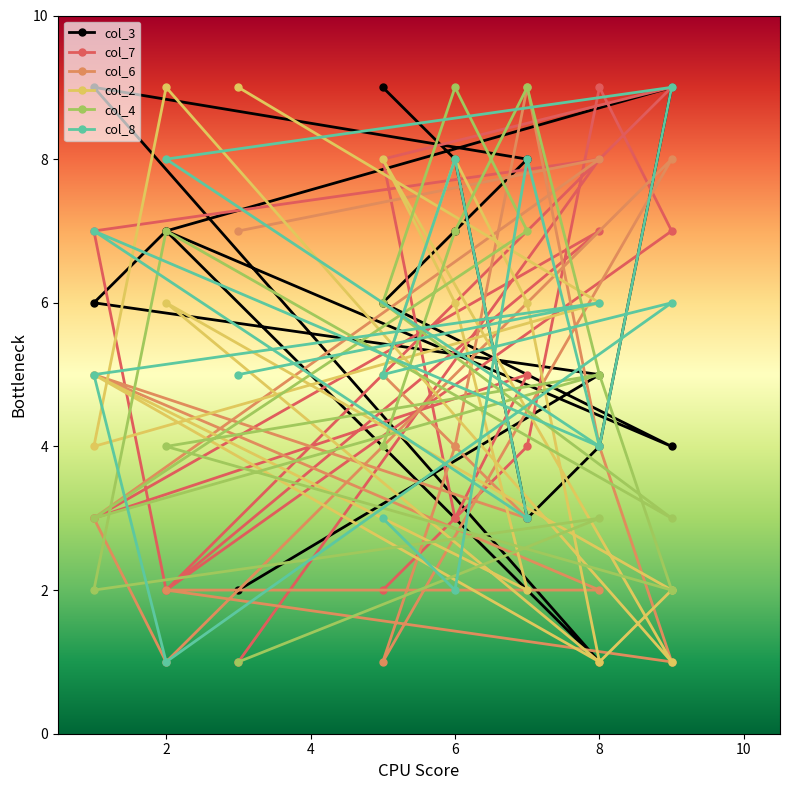

What is the label of the 14th point from the right?

7